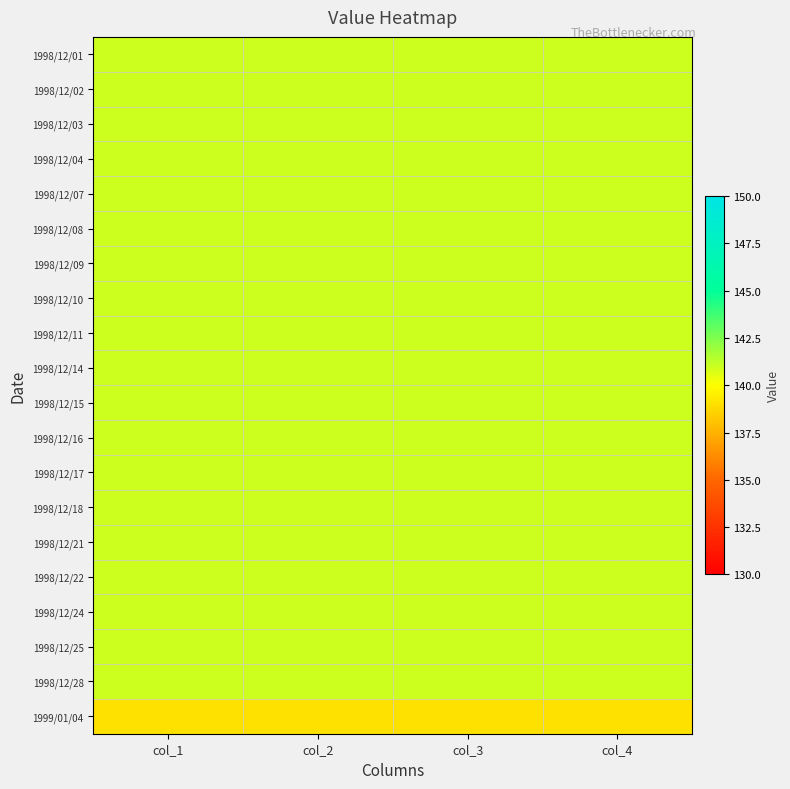

At which category does the chart reach its peak across all series?

col_1